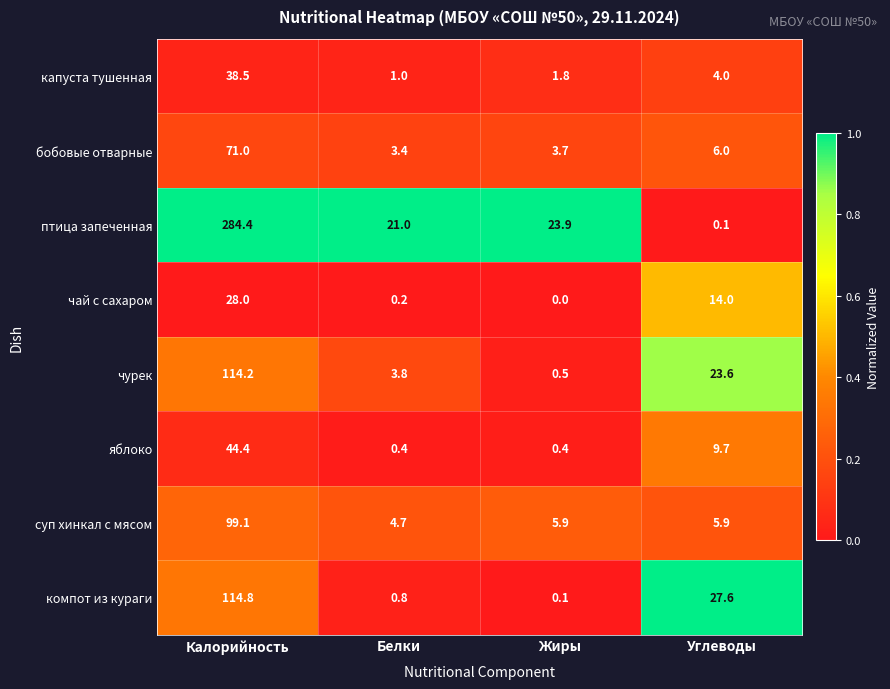

At which category is the sum across all series the highest?

Калорийность